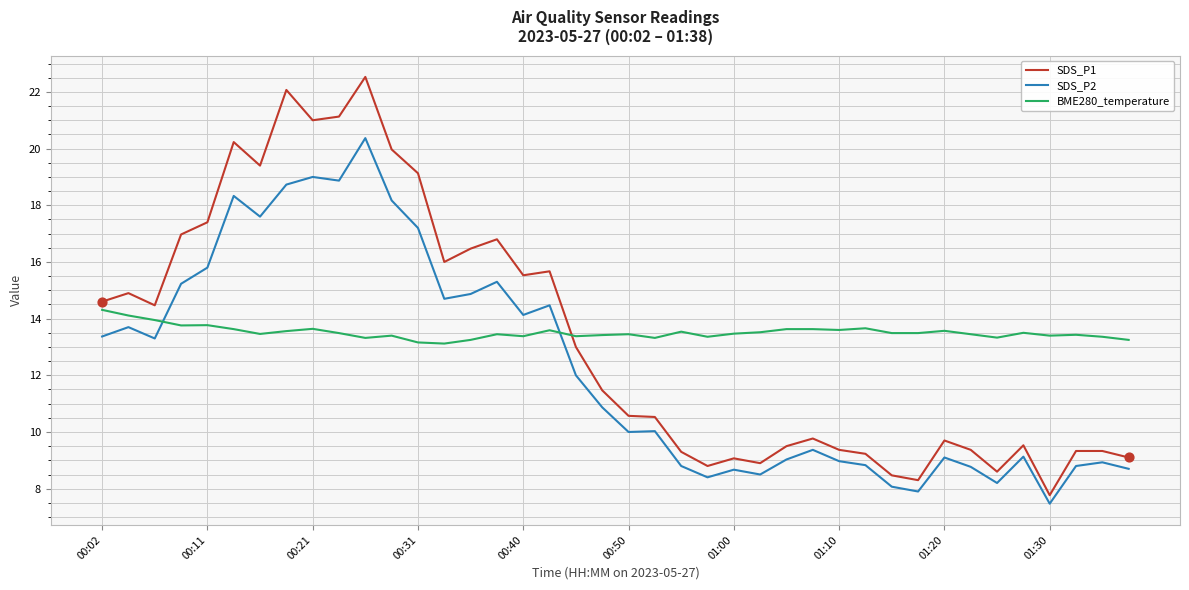

What is the difference between the maximum and minimum values in the SDS_P1 series?

14.8